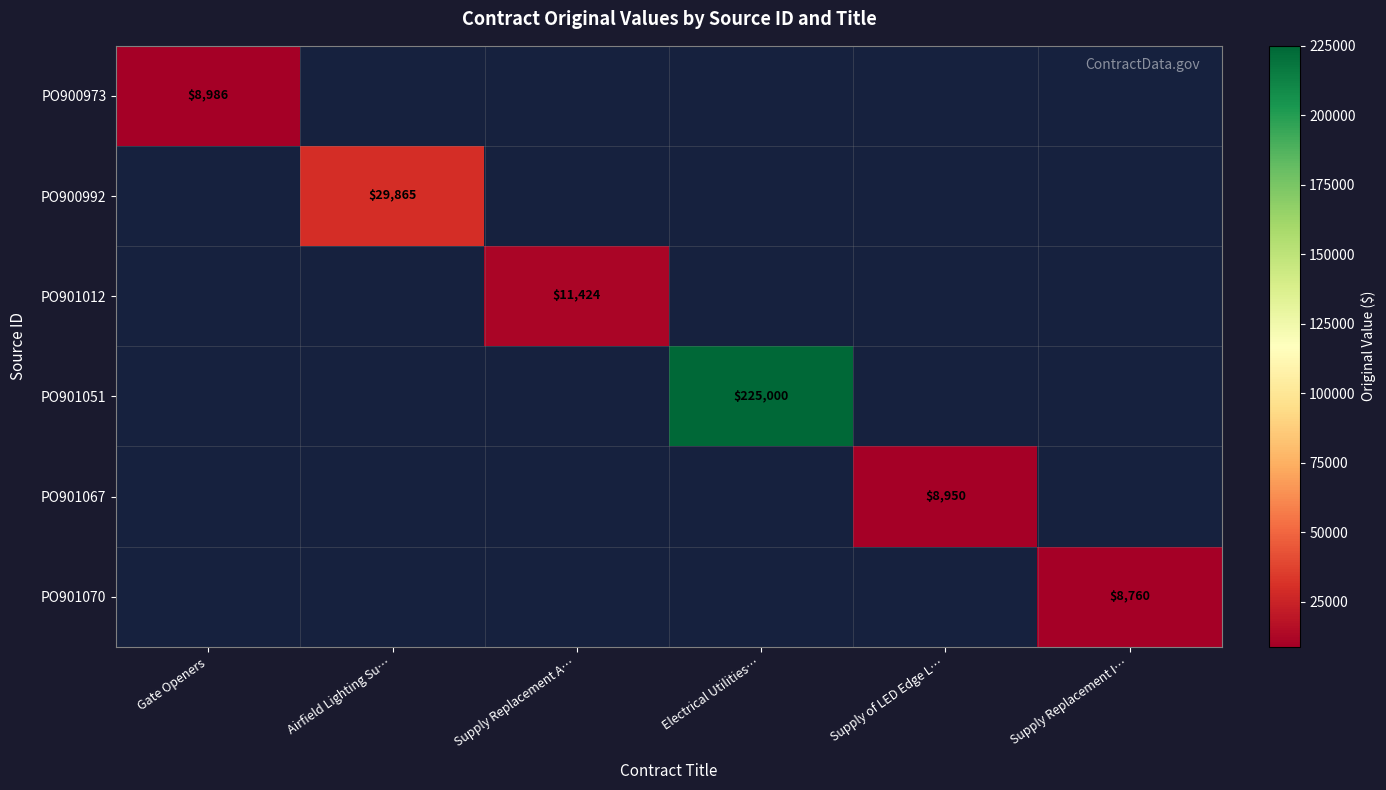

Is it true that PO900973 equals 8986 at Gate Openers?

True